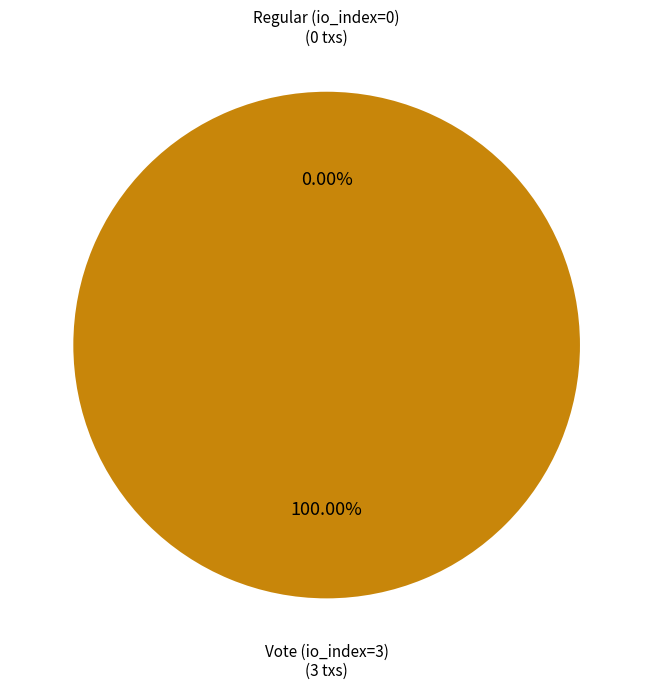

What is the largest slice in the pie chart?

Vote (io_index=3)